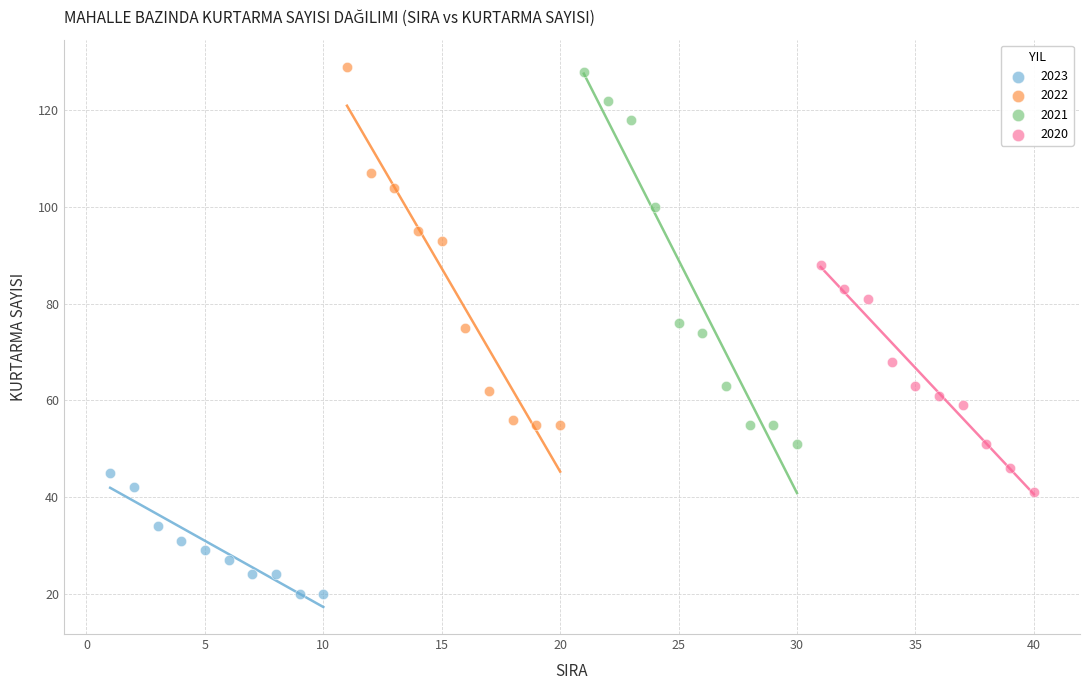

Which series contains the lowest Y value?

2023